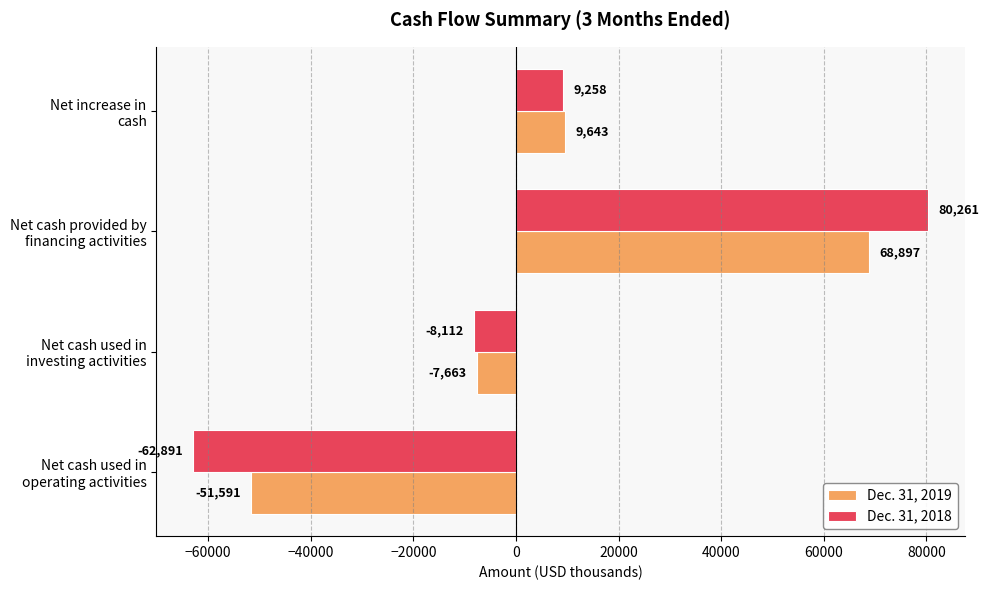

How many values in Dec. 31, 2019 are above zero?

2